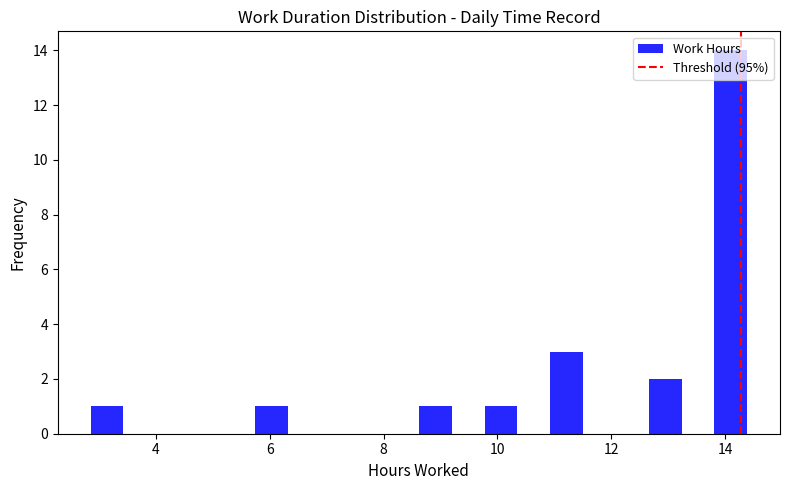

Around what value on the x-axis is the tallest bar? Give the approximate position of its centre, as read against the axis.

14.2